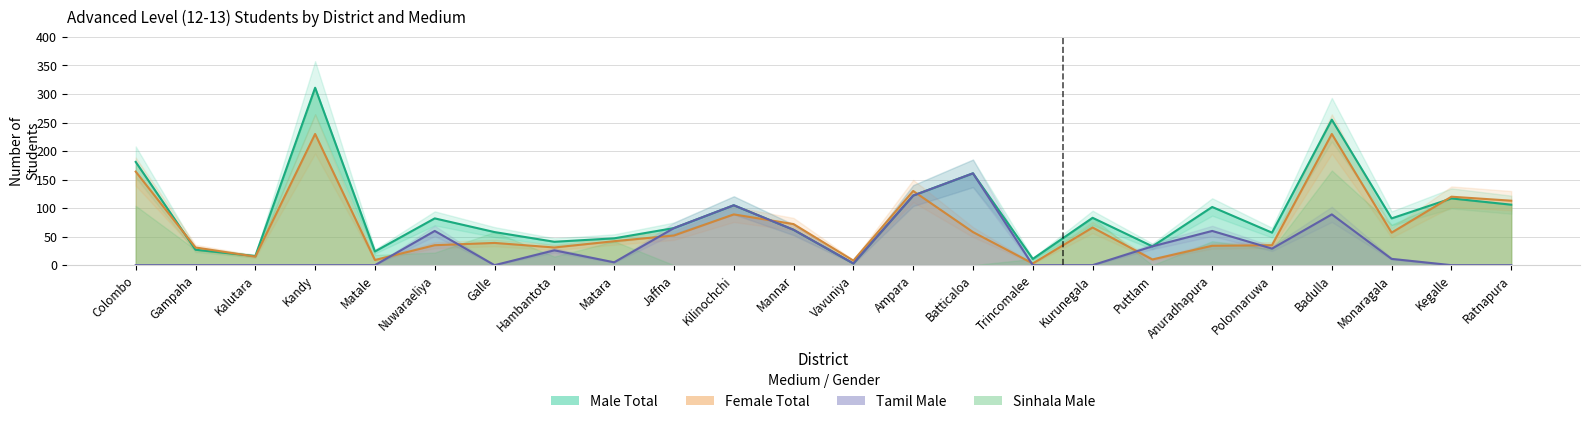

What is the label of the 5th point from the left?

Matale